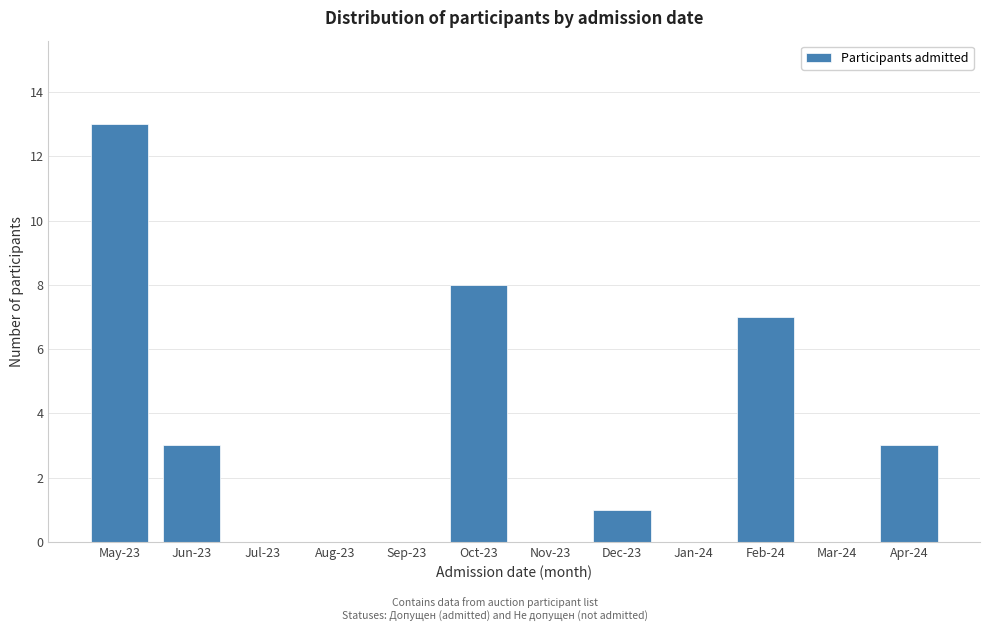

Reading left to right, what are all the values shown in this chart?

May-23=13	Jun-23=3	Jul-23=0	Aug-23=0	Sep-23=0	Oct-23=8	Nov-23=0	Dec-23=1	Jan-24=0	Feb-24=7	Mar-24=0	Apr-24=3